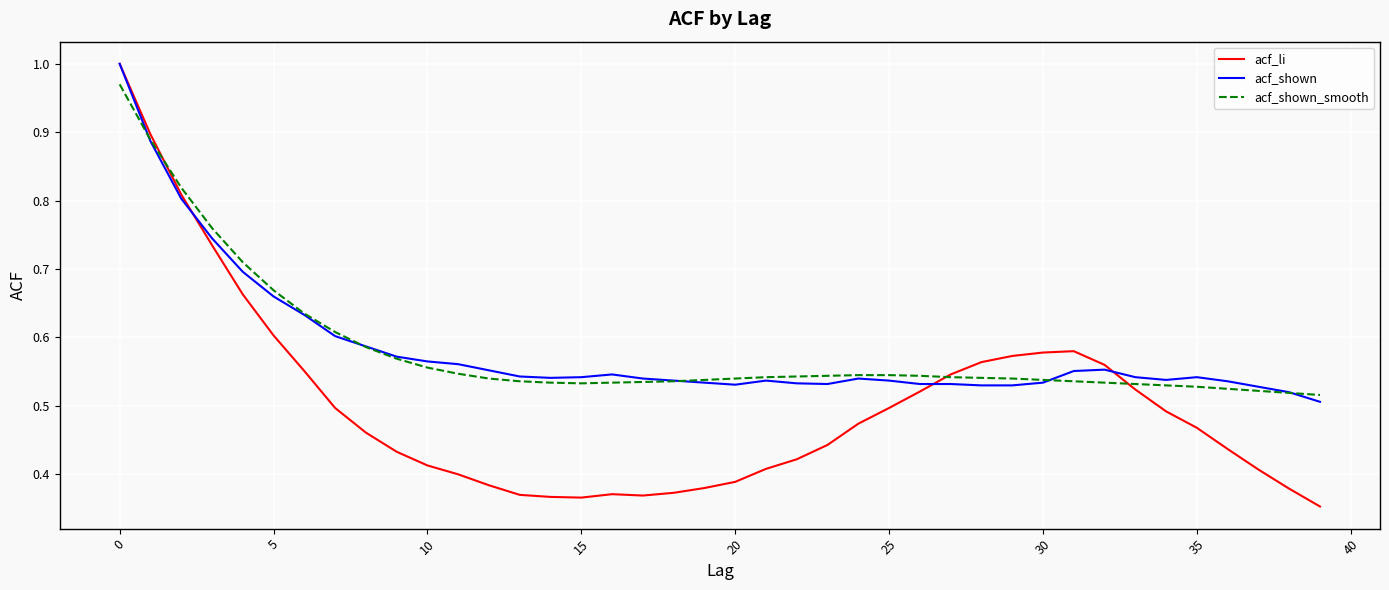

Which series has the widest spread of values?

acf_li